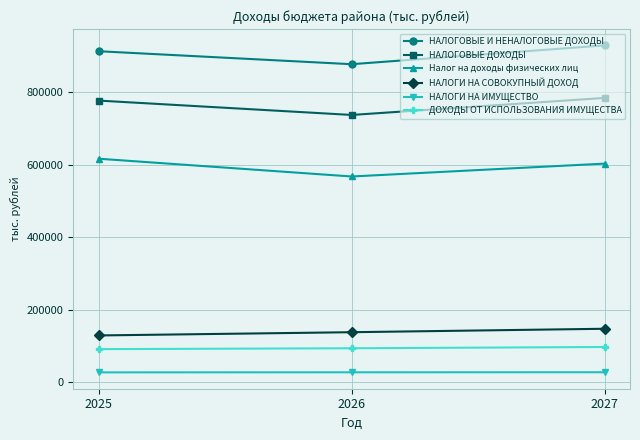

At which label does НАЛОГОВЫЕ ДОХОДЫ reach its minimum?

2026